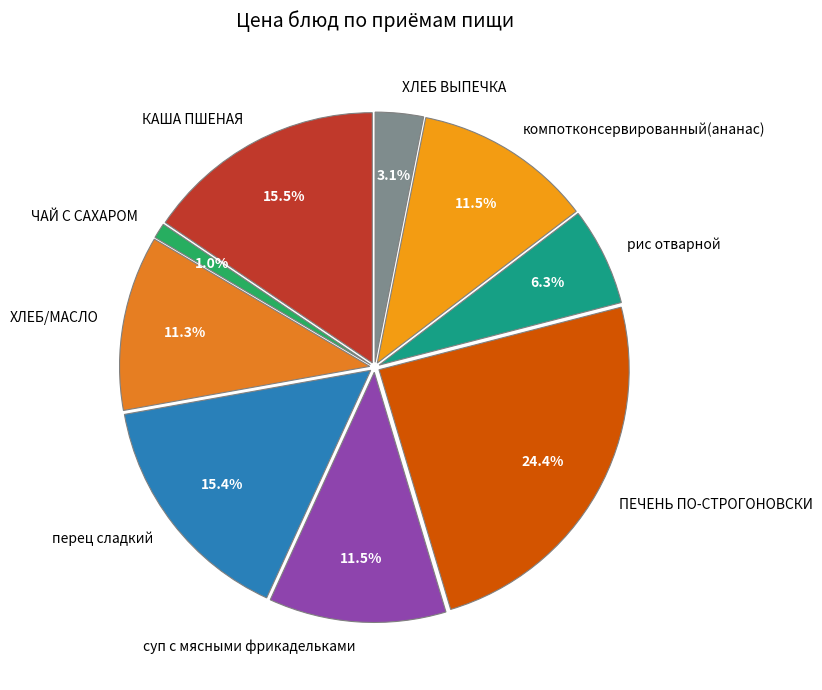

To the nearest percent, what is the difference between the largest and smallest slice percentages?

23%